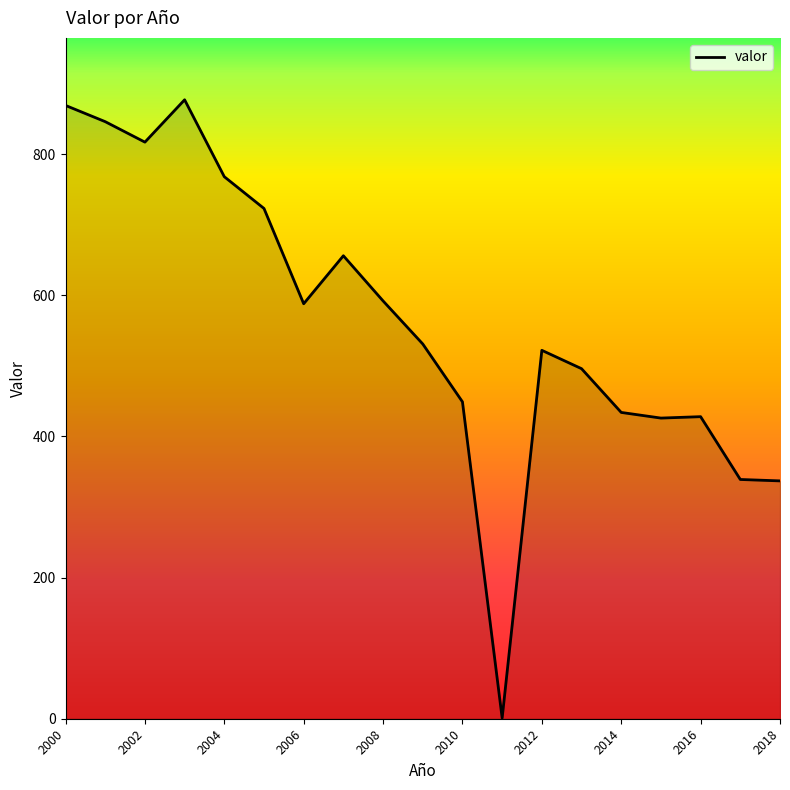

What is the maximum value shown in the chart?

877